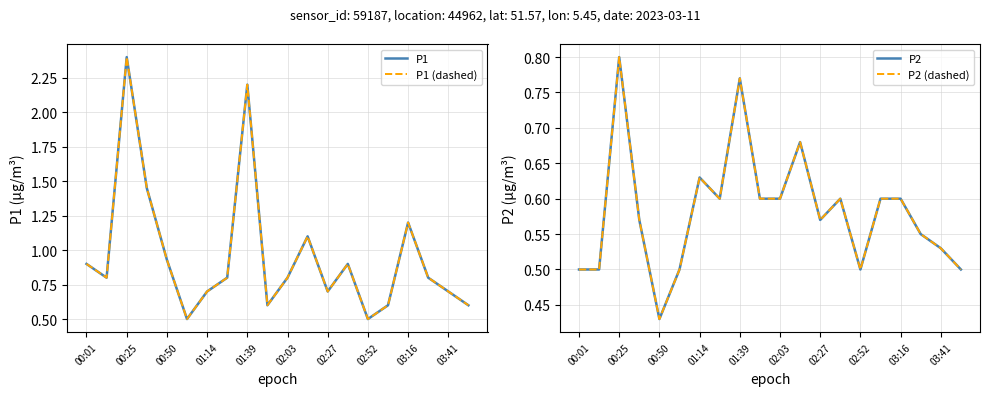

Read the P2 value at 15.

0.6